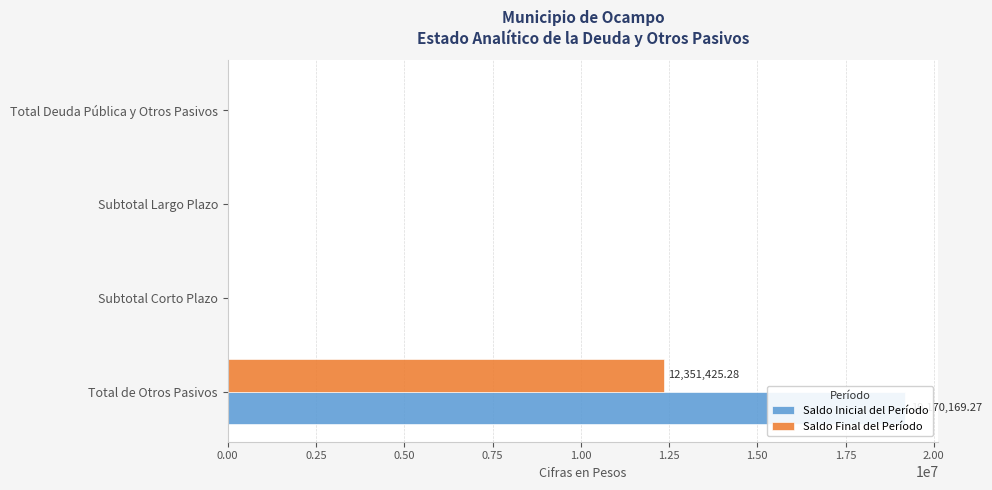

How many positive values does the Saldo Final del Período series have?

1